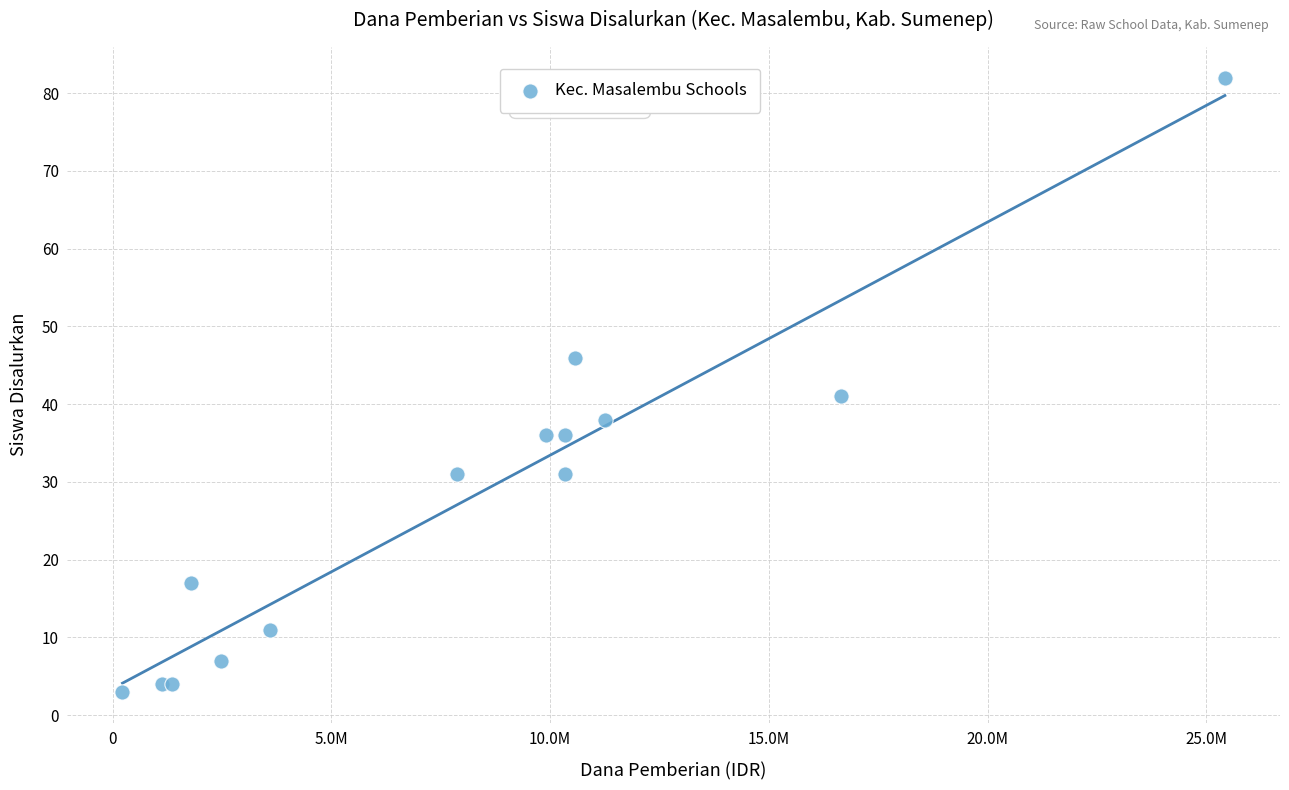

What Y value in the scatter plot is closest to 42?

41